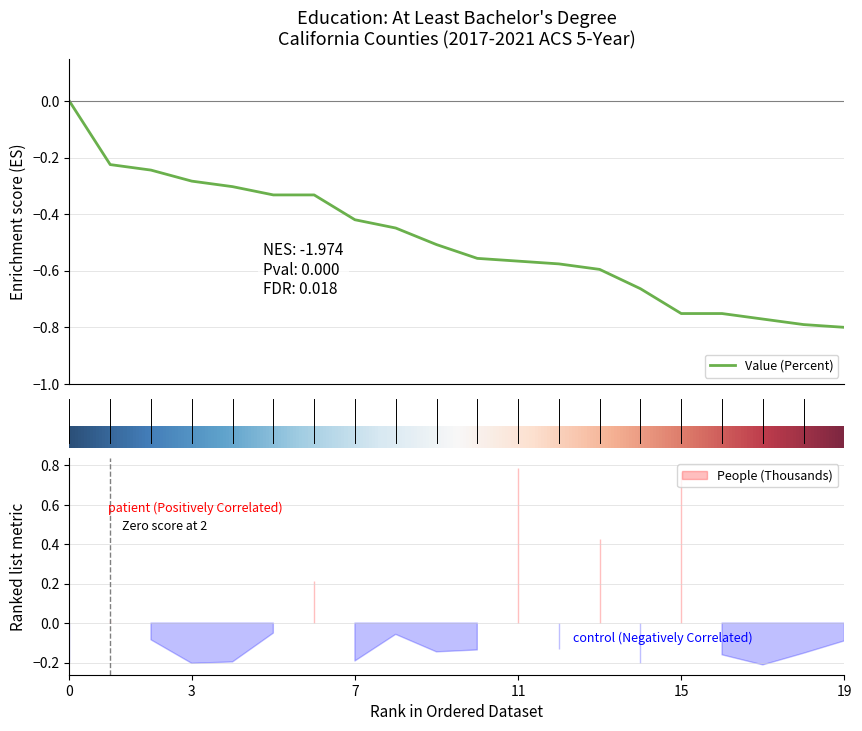

Is this an area chart (filled region under the line)?

No